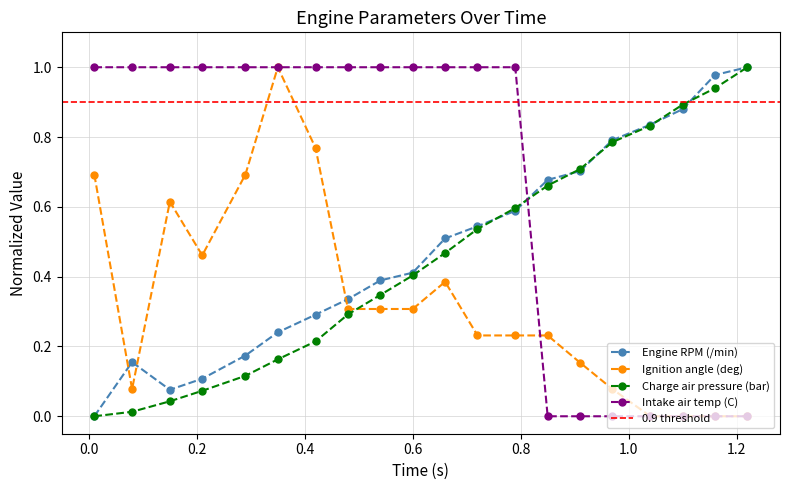

What are all the series names shown in the legend?

Engine RPM (/min), Ignition angle (deg), Charge air pressure (bar), Intake air temp (C)